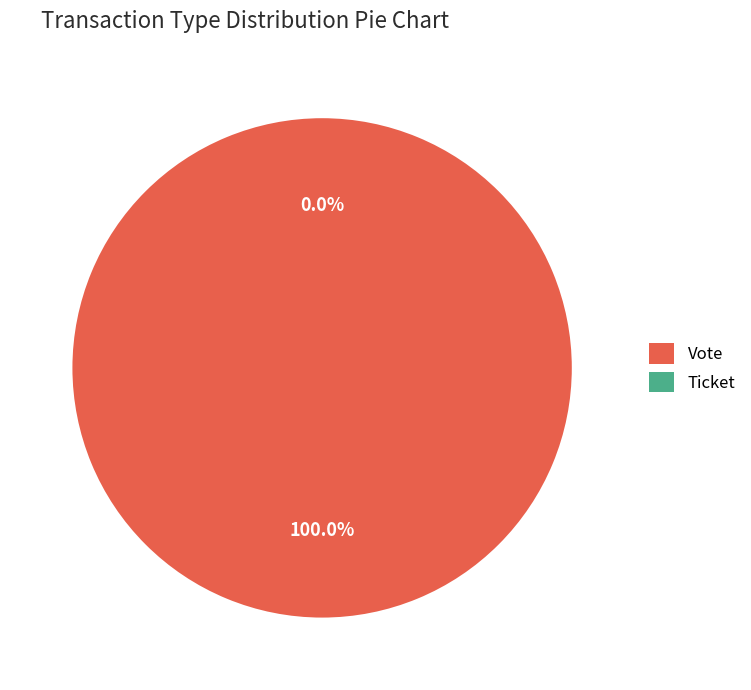

What is the smallest slice in the pie chart?

Ticket